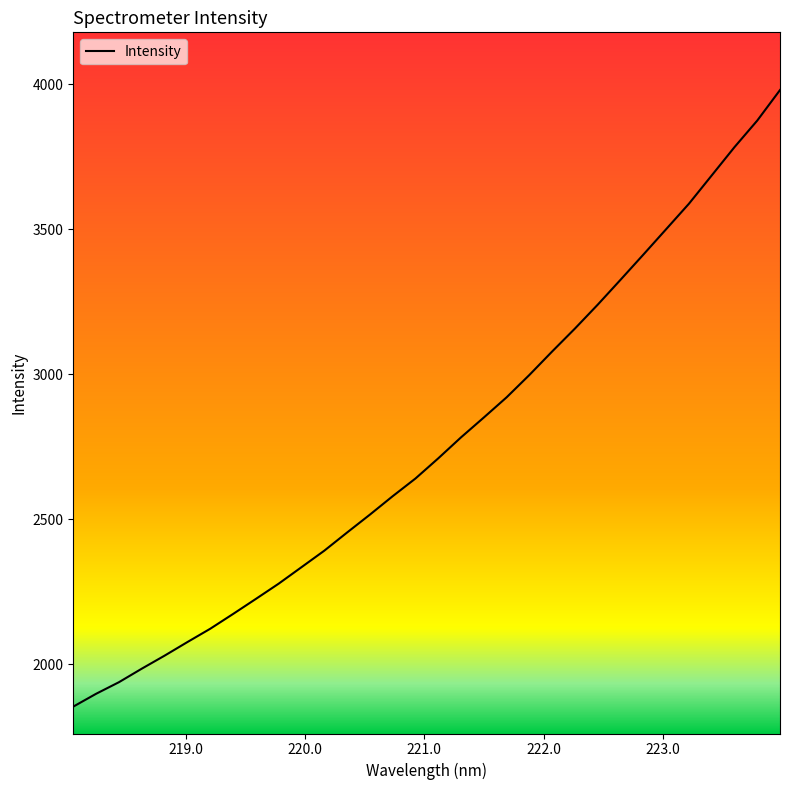

What is the difference between the maximum and minimum values?

2126.6